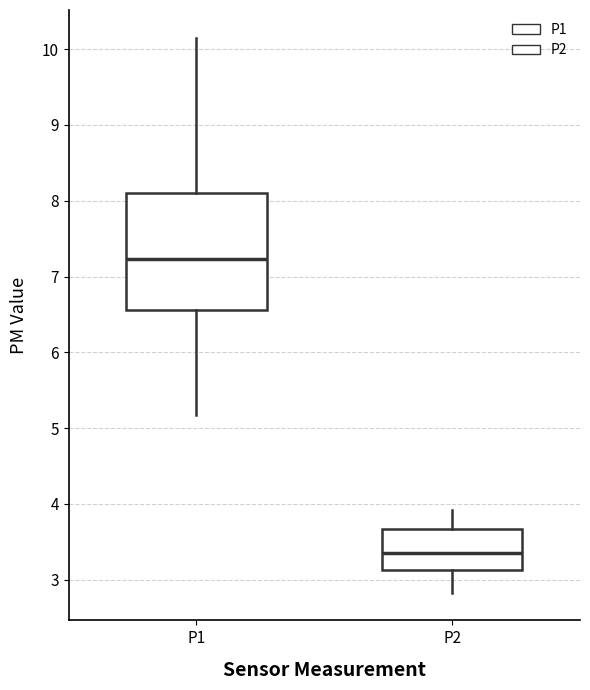

Reading left to right, read every box against the y-axis: the position of its median line, the range the box covers, and the ends of its whiskers. The values are not printed on the chart, so give them approximately, as read against the axis.

P1: median 7.2, box 6.6 to 8.1, whiskers 5.2 to 10.2
P2: median 3.4, box 3.1 to 3.7, whiskers 2.8 to 3.9